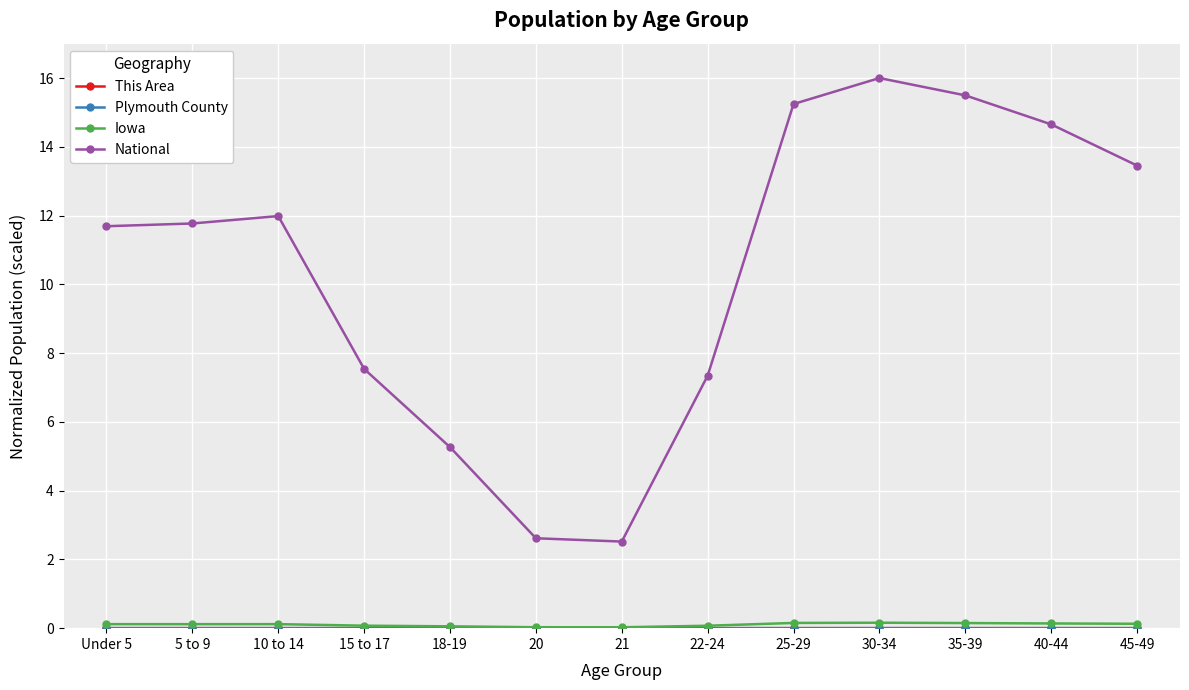

Does the chart have visible grid lines?

Yes